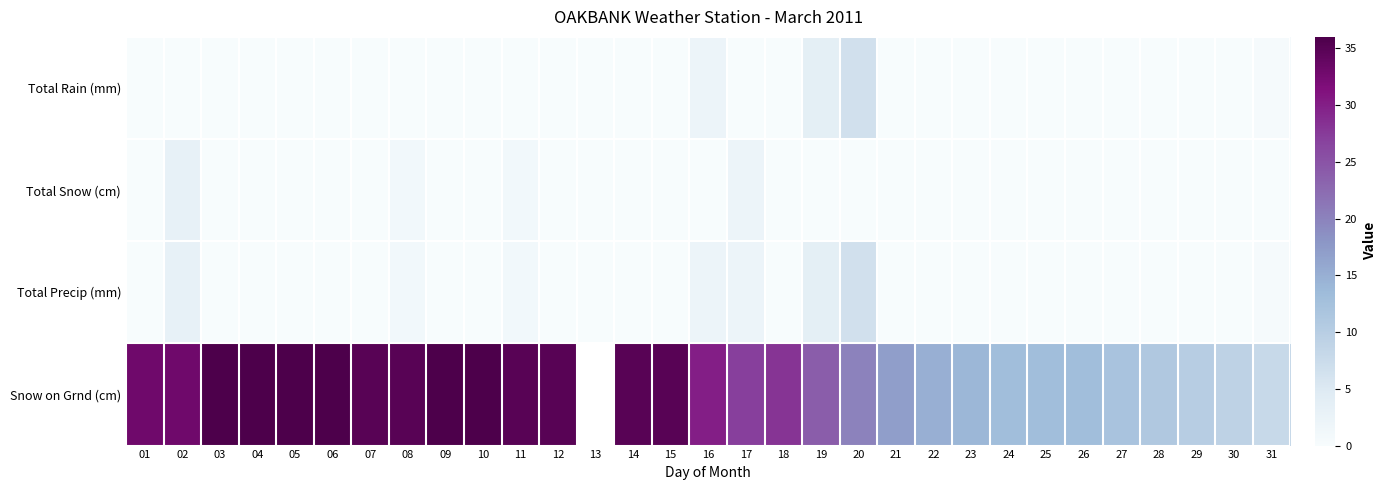

Between 14 and 22, which is larger?

14